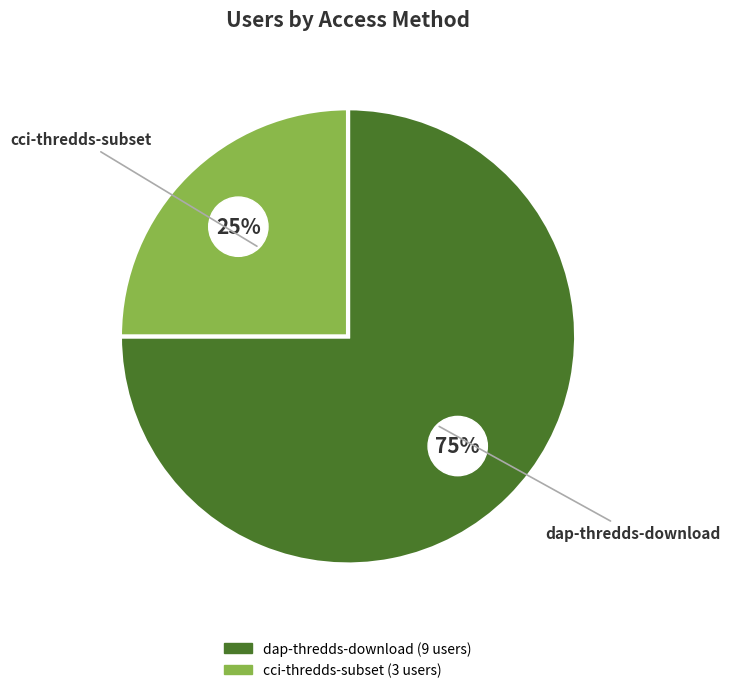

Which slice is the smallest?

cci-thredds-subset